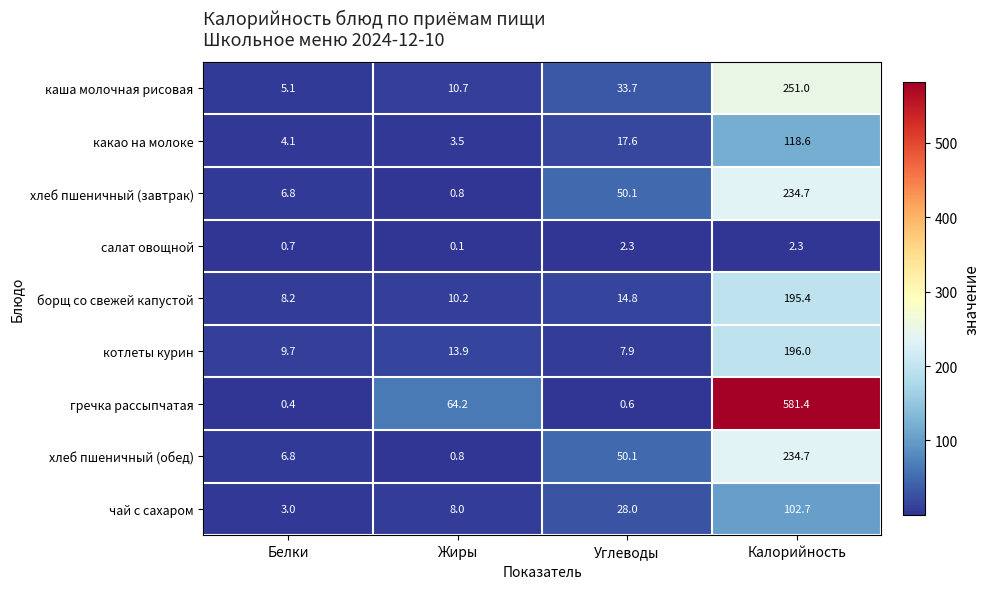

Is it true that хлеб пшеничный (завтрак) equals 411.8 at Калорийность?

False